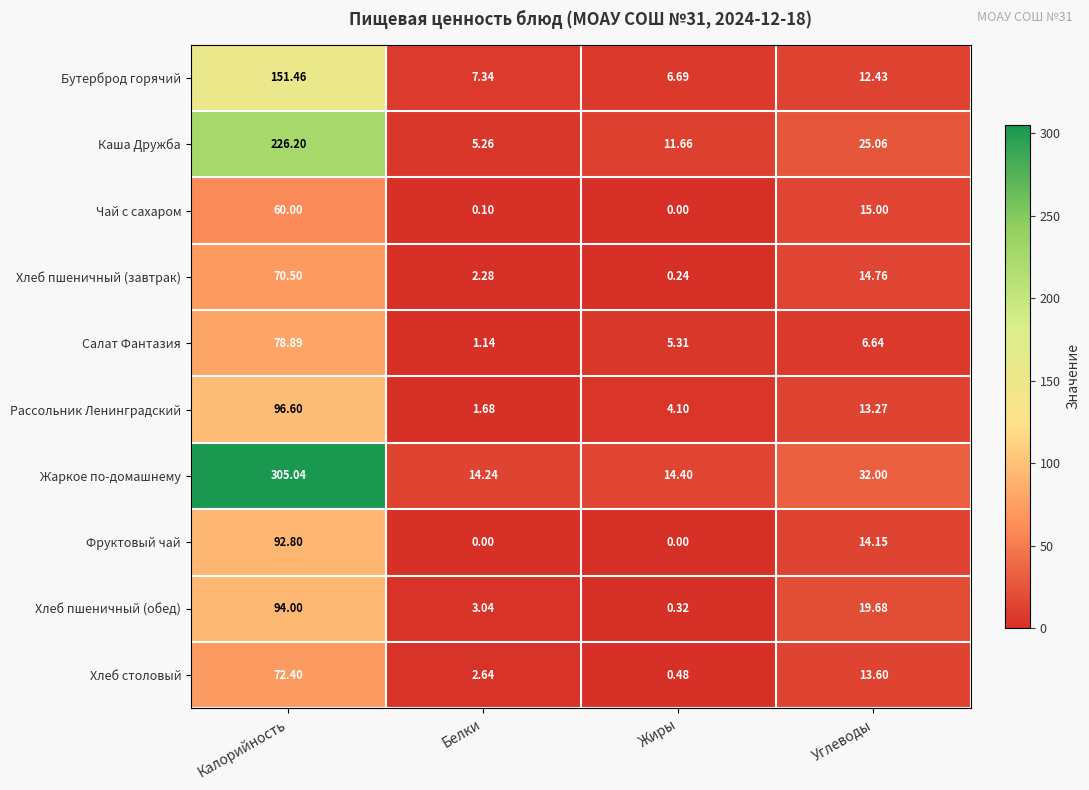

Which category has the lowest value in the Салат Фантазия series?

Белки